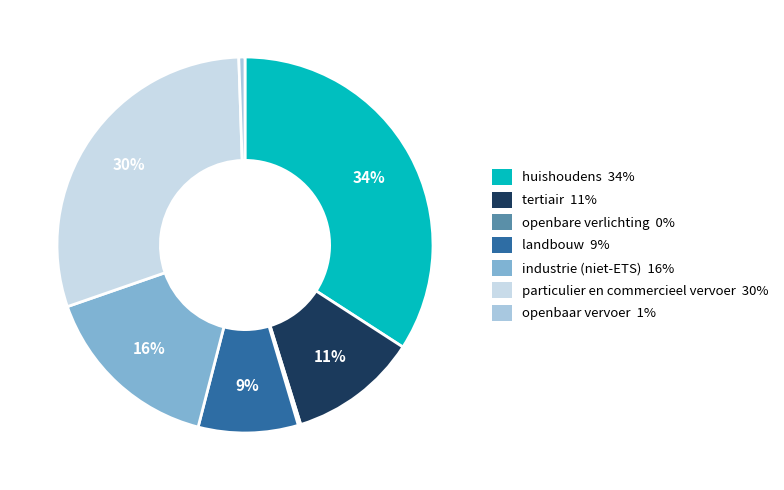

To the nearest percent, what is the difference between the industrie (niet-ETS) and particulier en commercieel vervoer slice percentages?

14%